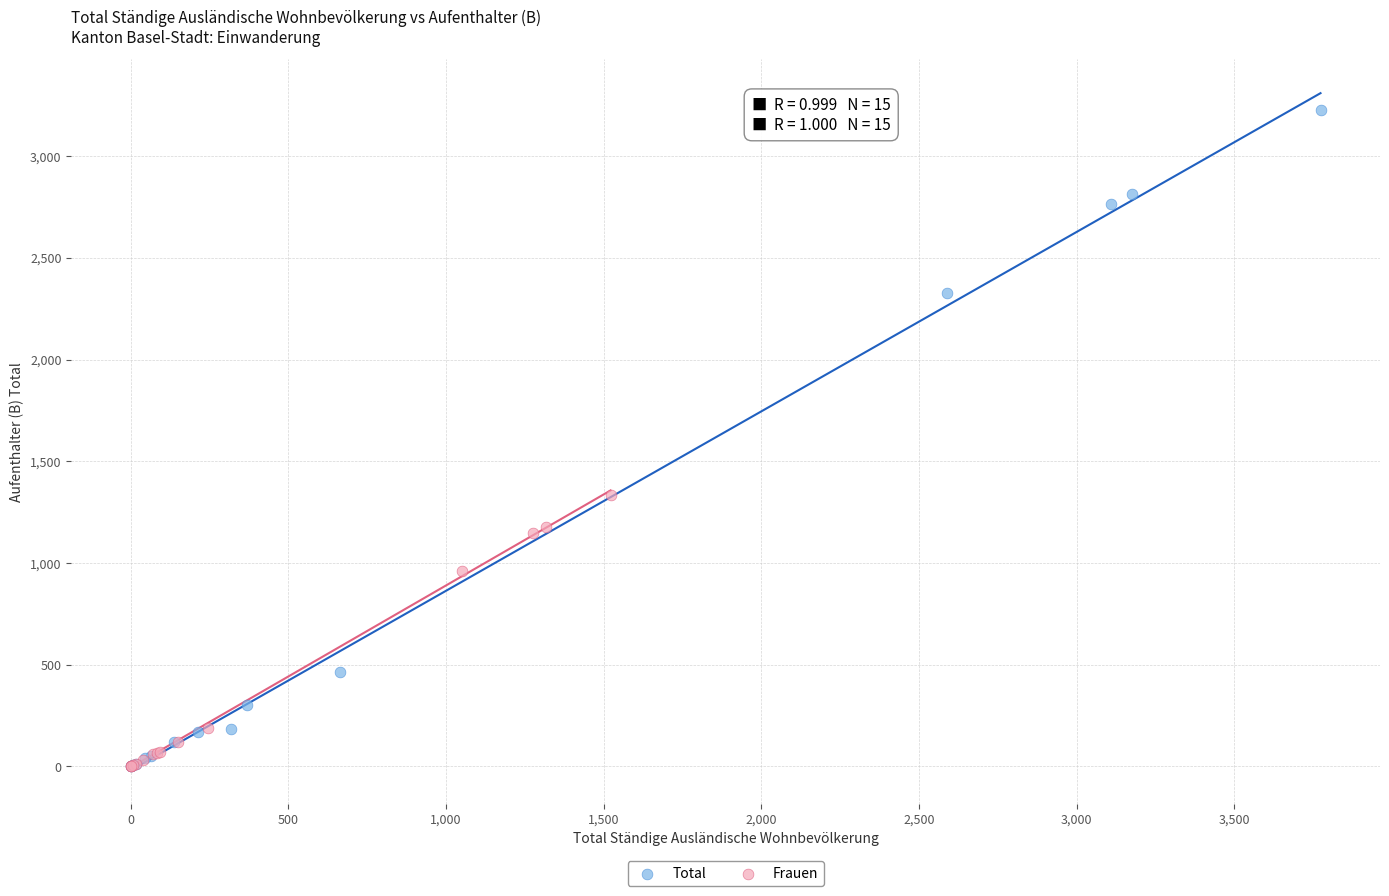

Which series contains the highest Y value?

Total